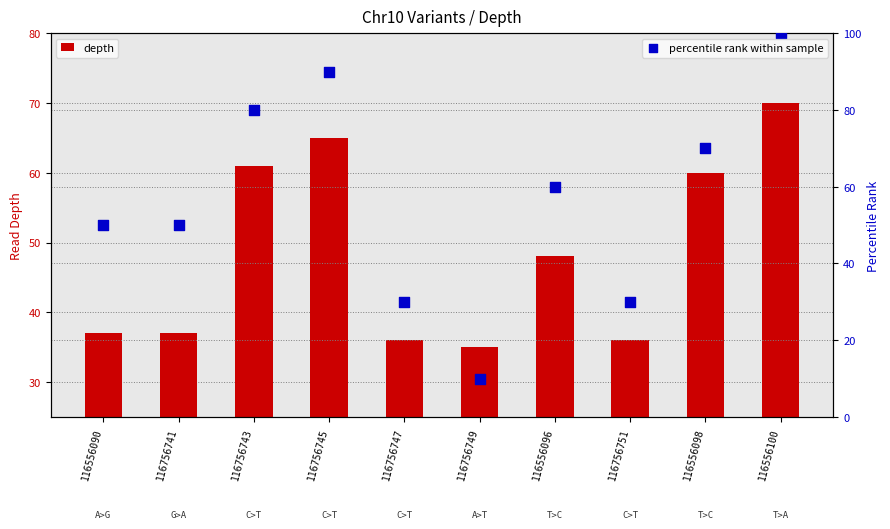

What are all the series names shown in the legend?

depth, percentile rank within sample